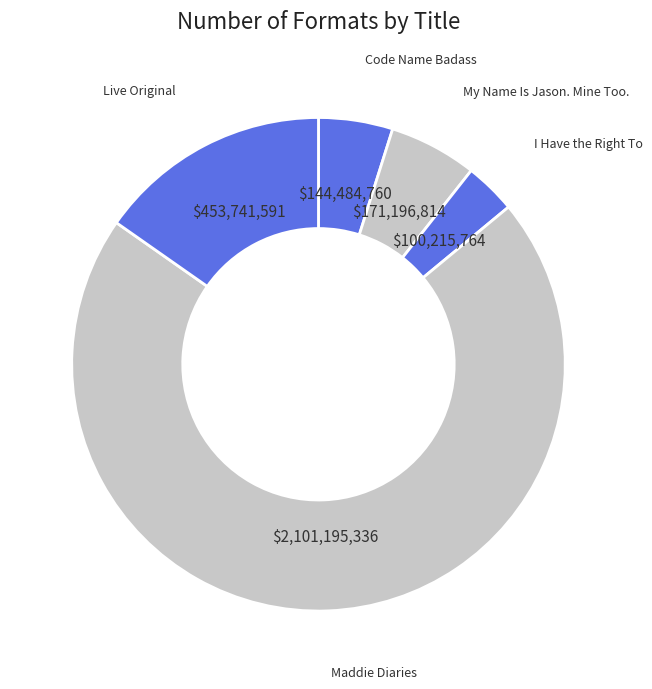

Does Maddie Diaries account for over 50% of the chart?

Yes